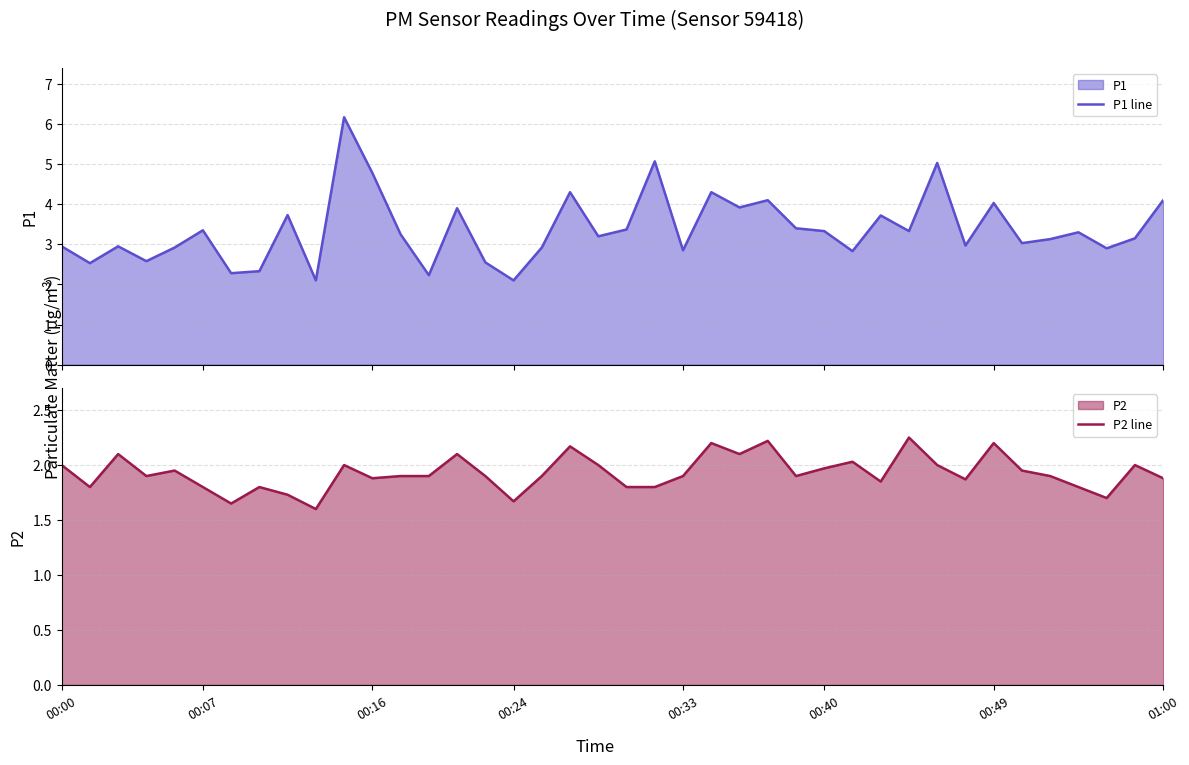

Is it true that P2 line equals 1.8 at 20?

True